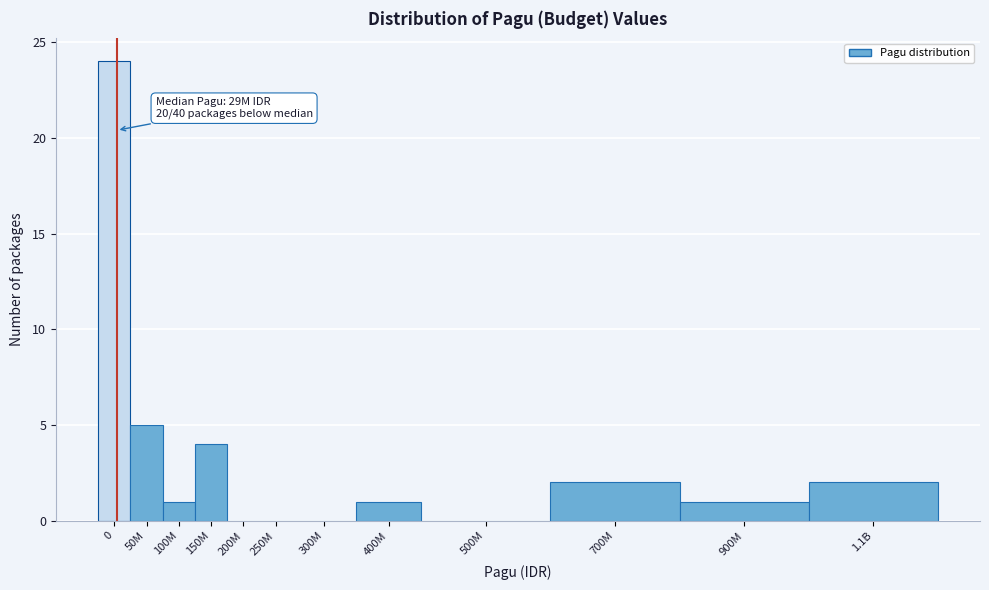

Reading right to left, what are all the values shown in this chart?

1.1B=2	900M=1	700M=2	500M=0	400M=1	300M=0	250M=0	200M=0	150M=4	100M=1	50M=5	0=24